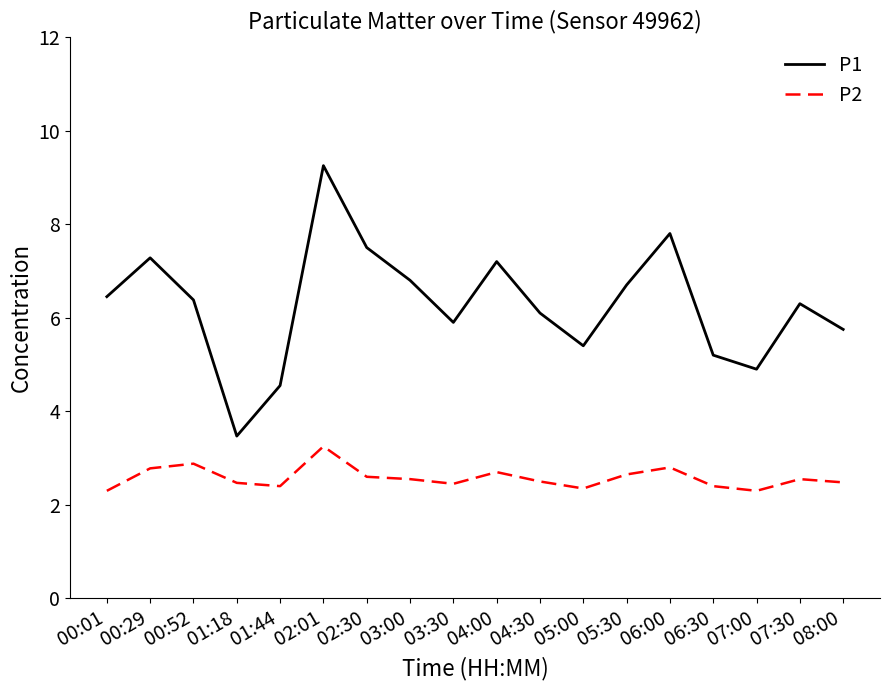

Rank the series by their maximum value, from lowest to highest.

P2, P1